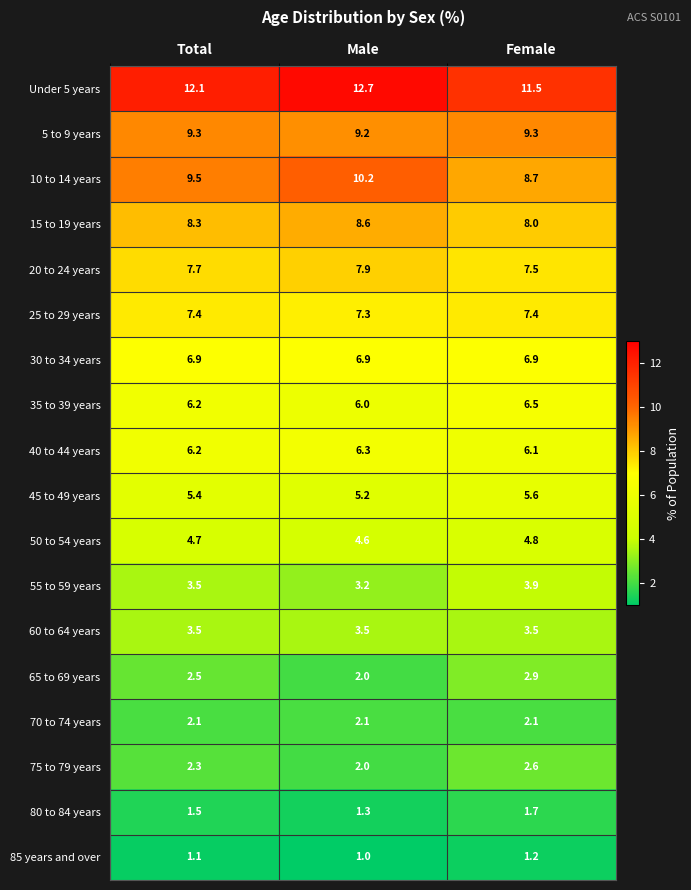

At how many categories does at least one series exceed 9?

3